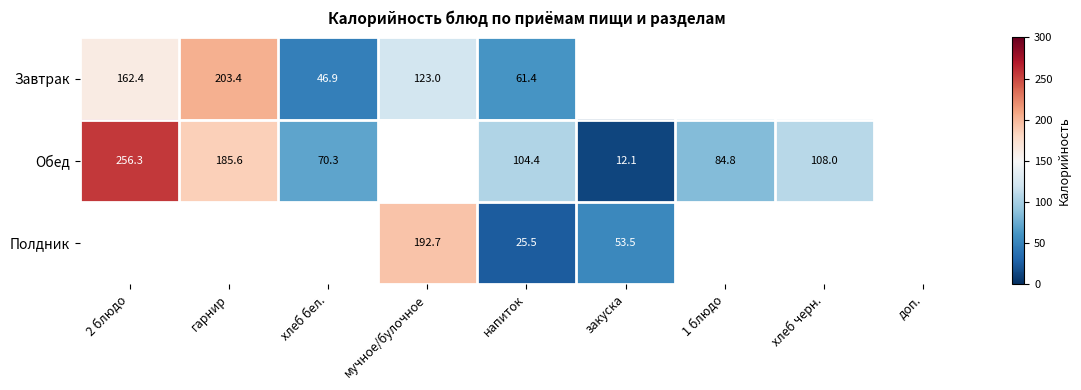

Which has a higher value, хлеб бел. or закуска?

закуска